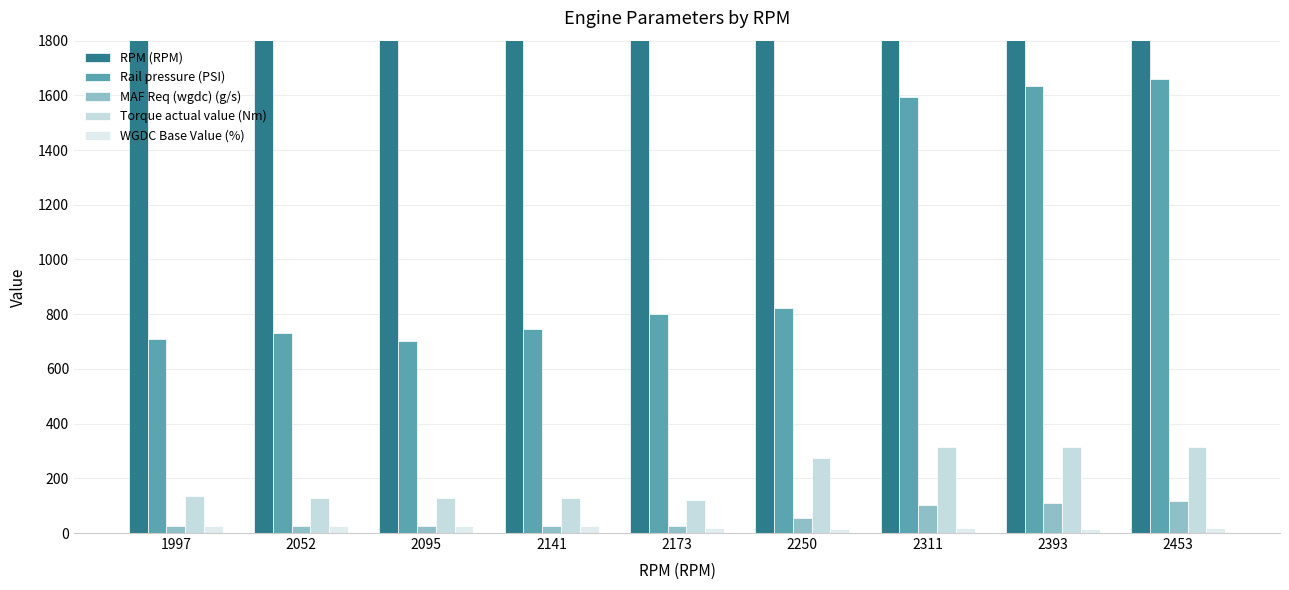

List the labels in order of Torque actual value (Nm) value, largest first.

2453, 2393, 2311, 2250, 1997, 2141, 2052, 2095, 2173